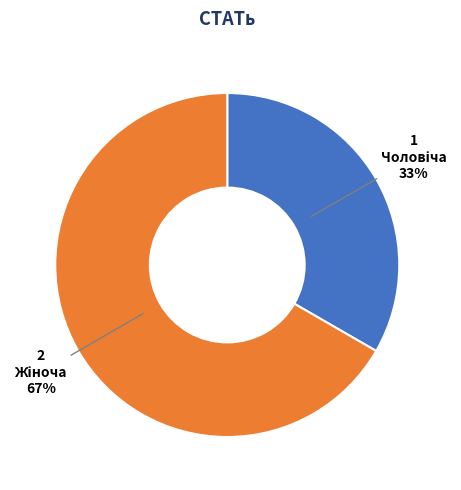

To the nearest percent, what is the average slice percentage?

50%